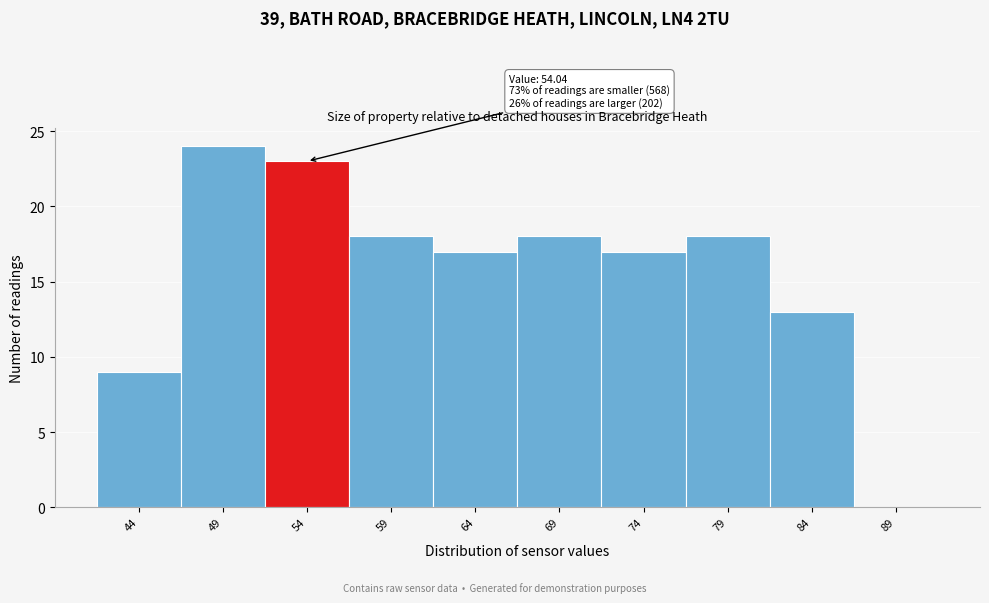

Reading right to left, extract all data points from this chart.

89=0	84=13	79=18	74=17	69=18	64=17	59=18	54=23	49=24	44=9